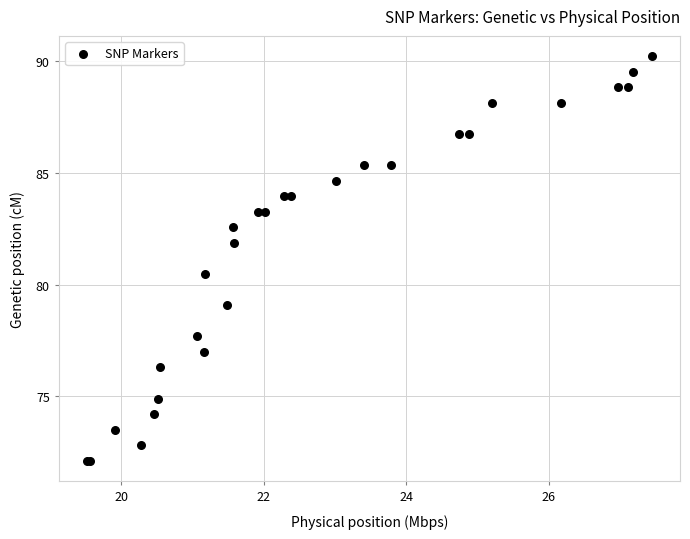

What Y value in the scatter plot is closest to 81?

80.5